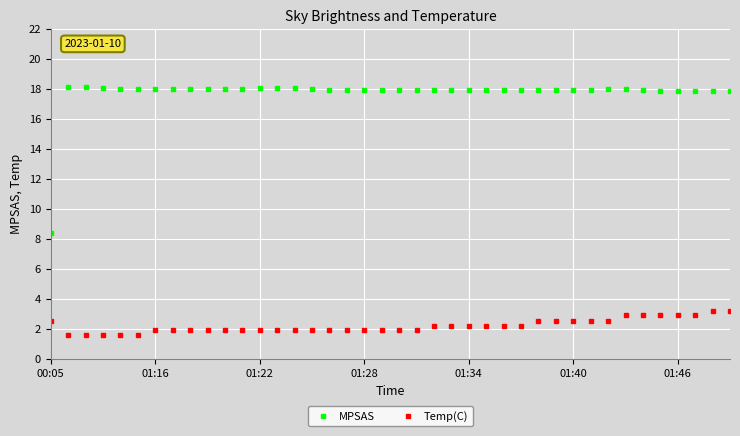

True or false: MPSAS and Temp(C) cross at least once.

False